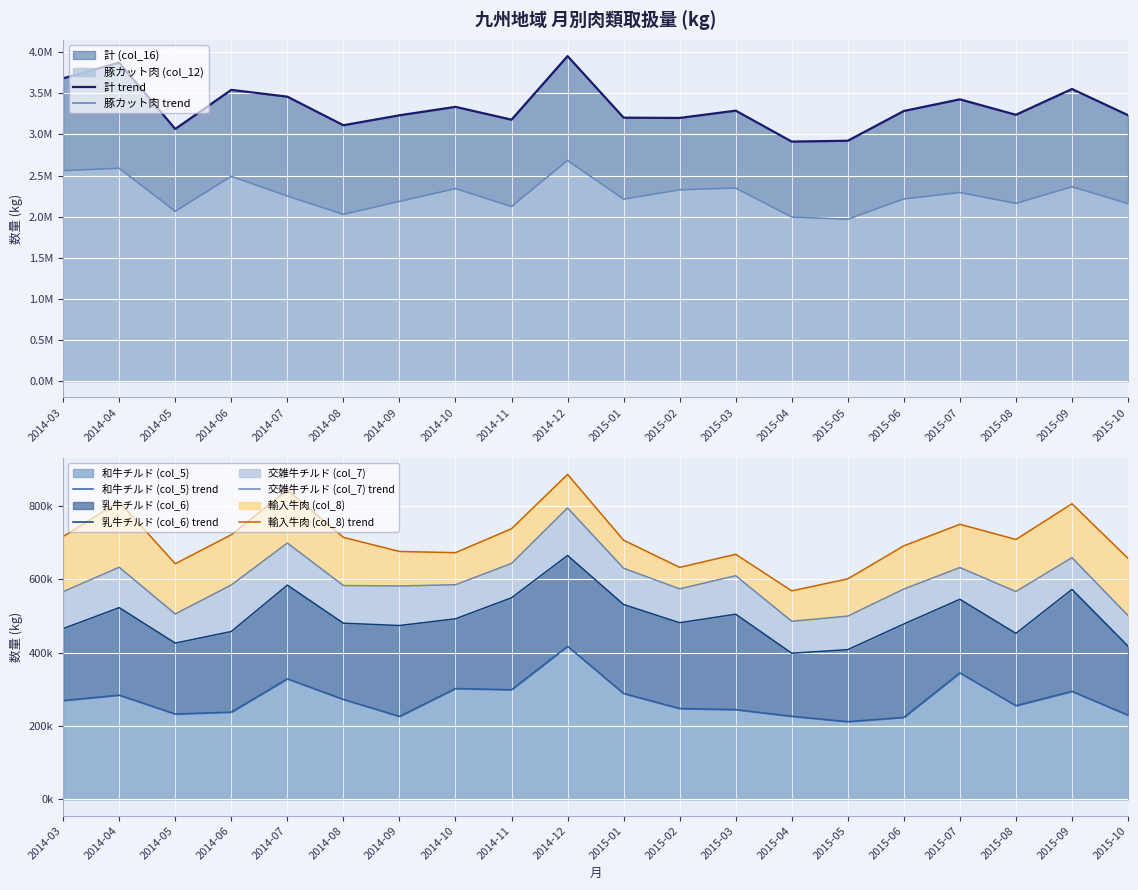

At which category does 豚カット肉 trend reach its first local valley?

2014-05